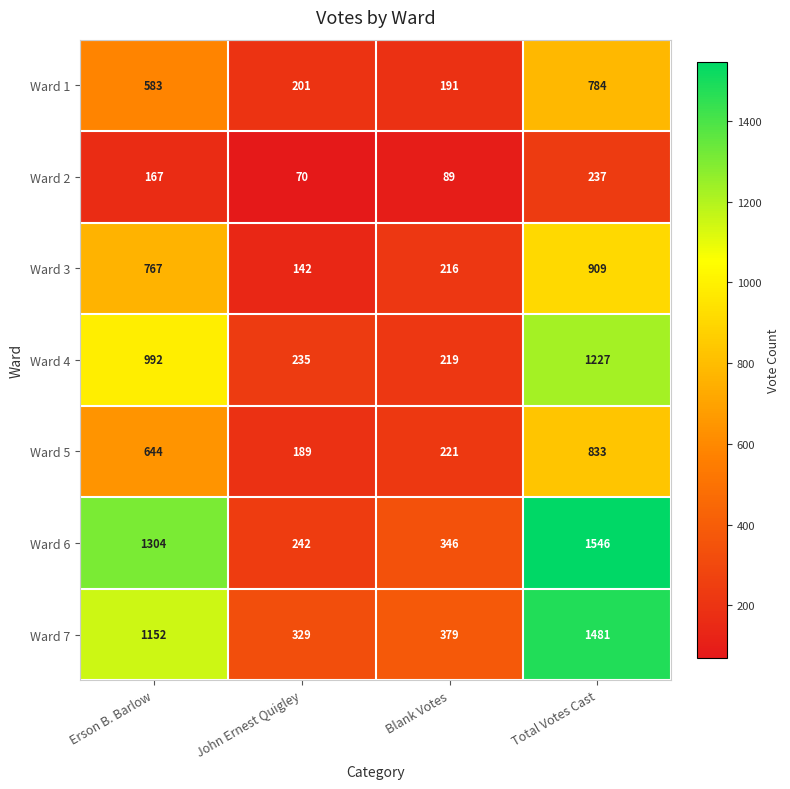

What is the difference between the second highest and second lowest values in the Ward 2 series?

78